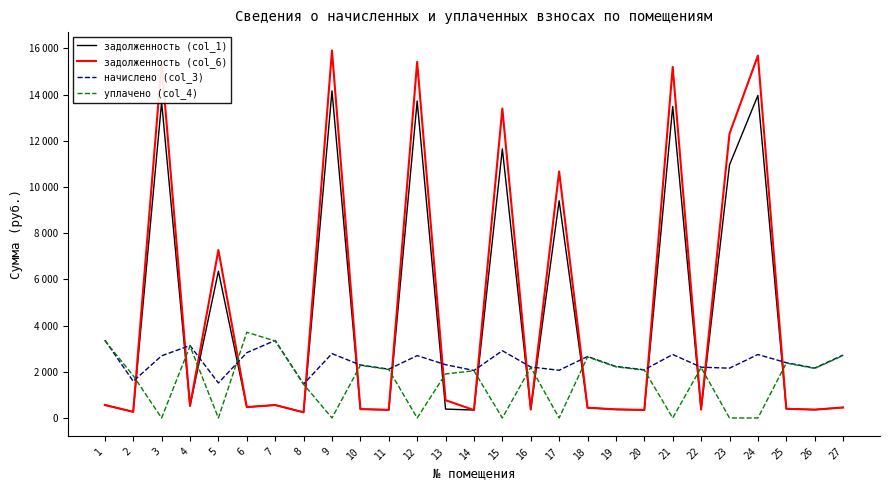

At which category does начислено (col_3) reach its first local peak?

4